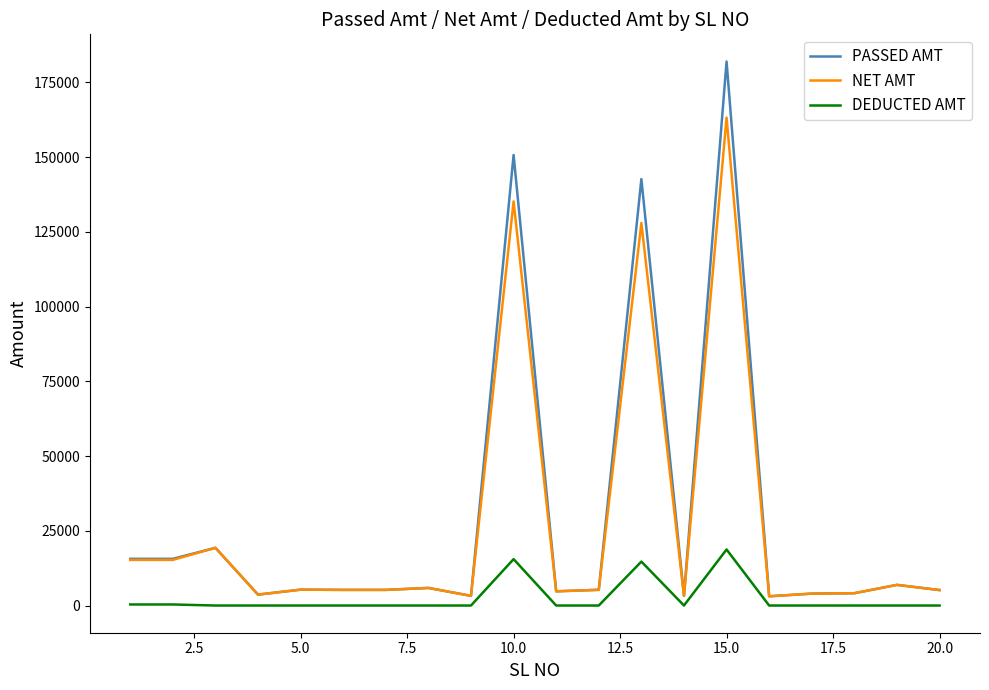

What is the highest value of the PASSED AMT series?

181953